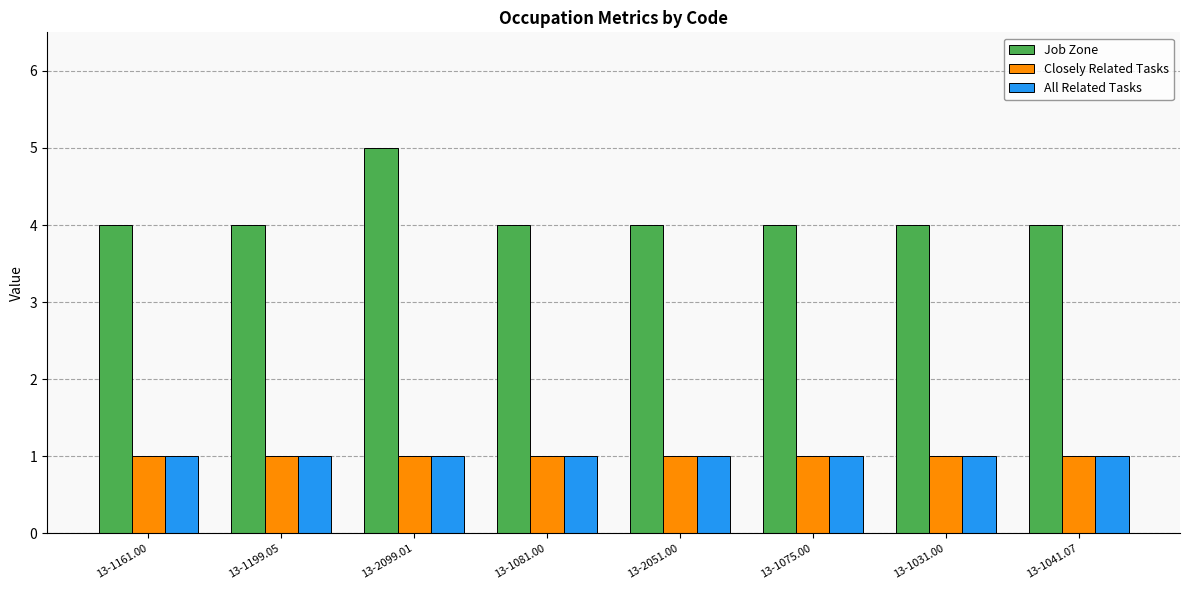

Which series has the largest total across all categories?

Job Zone